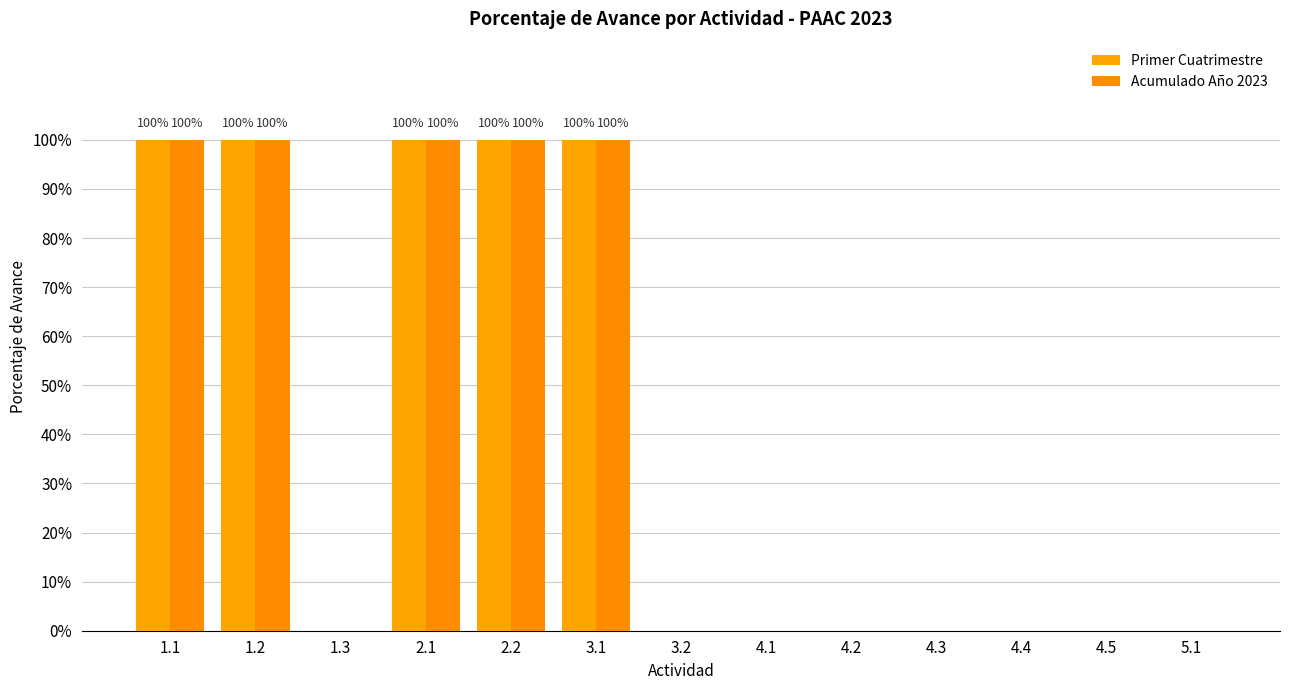

At which label is Primer Cuatrimestre closest to 0?

1.3